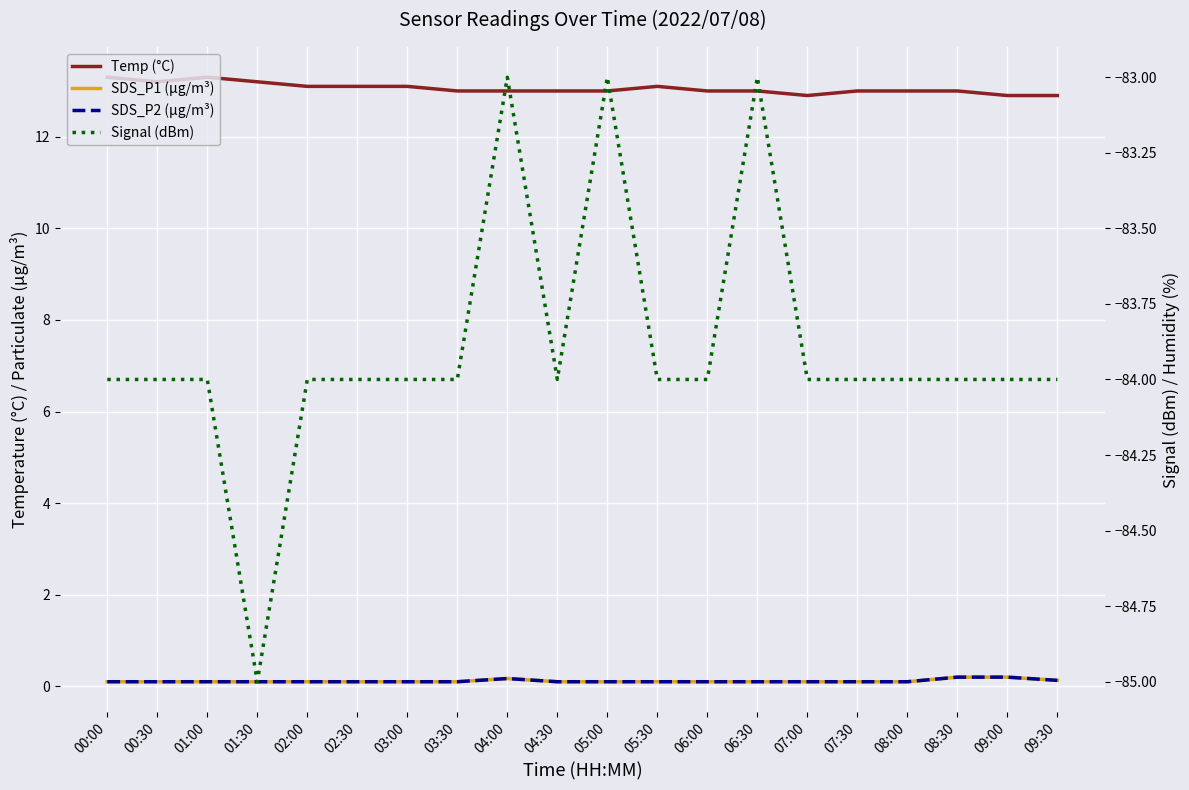

Which category has the highest value in the SDS_P2 (µg/m³) series?

08:30